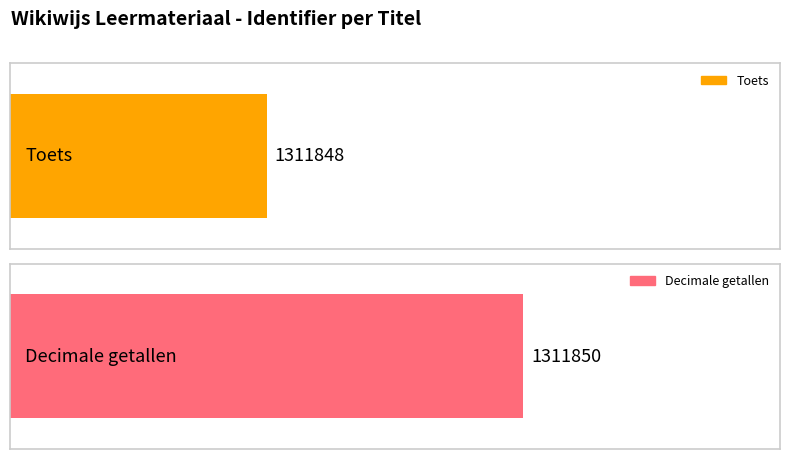

List the labels in order of value, smallest first.

Toets, Decimale getallen